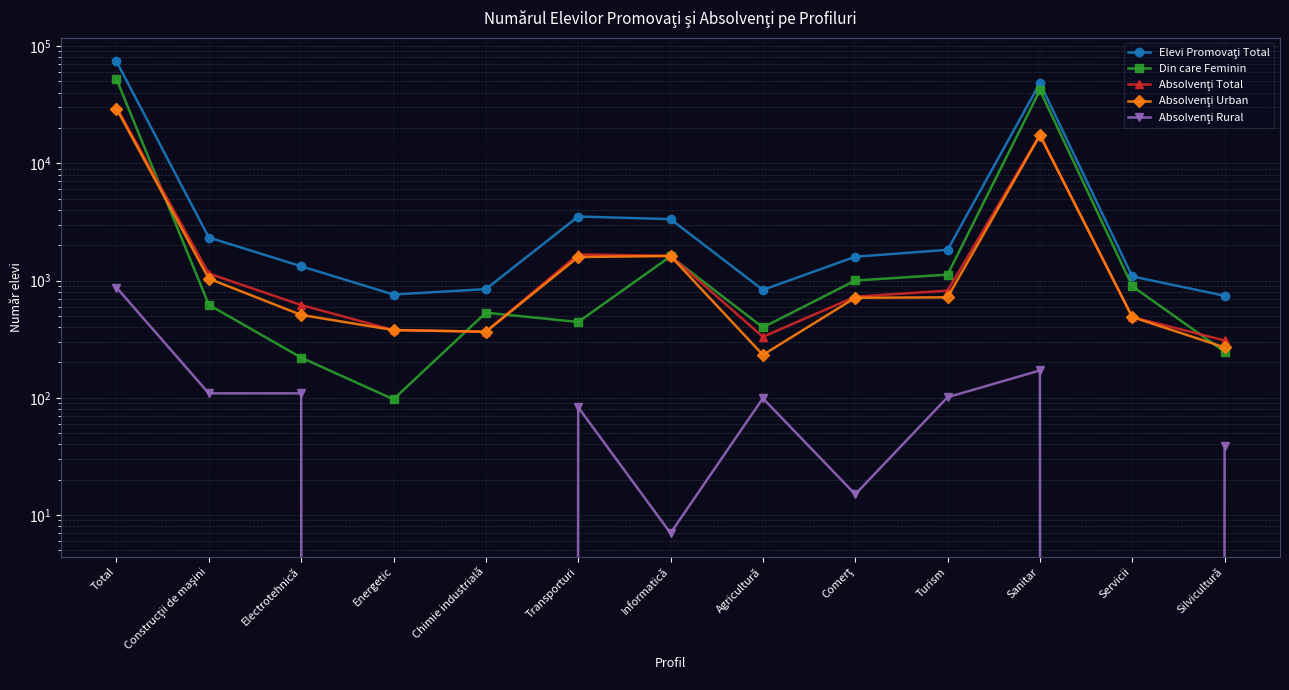

What is the greatest value displayed?

74146